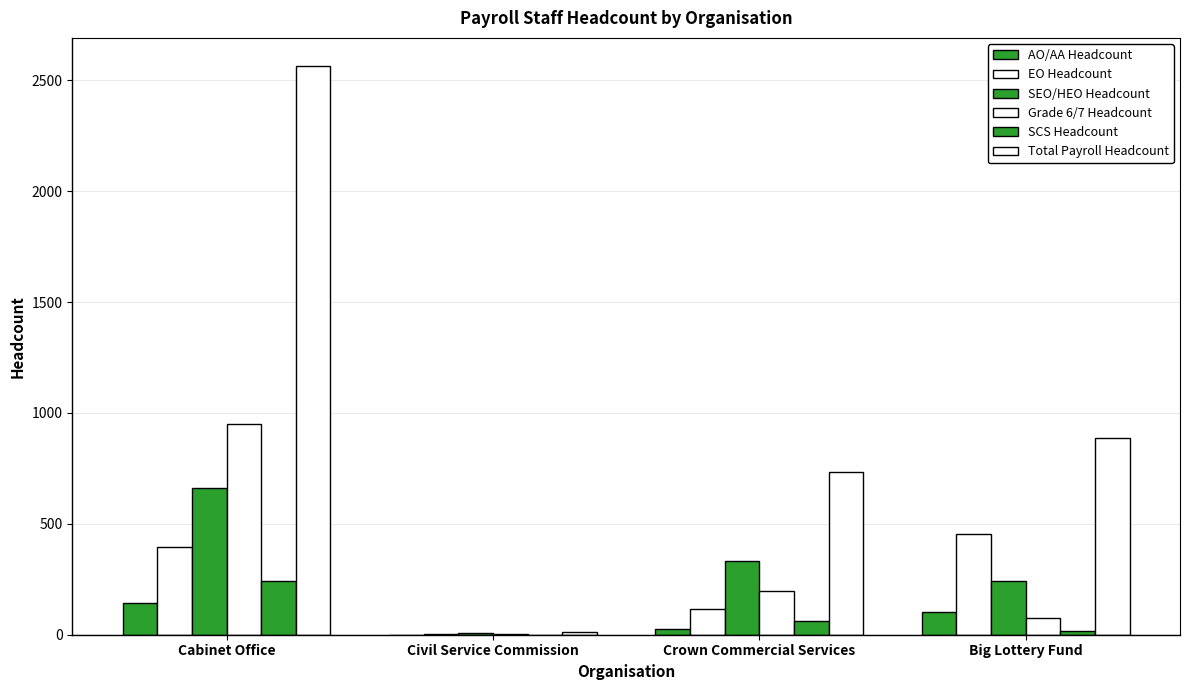

Are the bars grouped side by side (vs. stacked)?

Yes